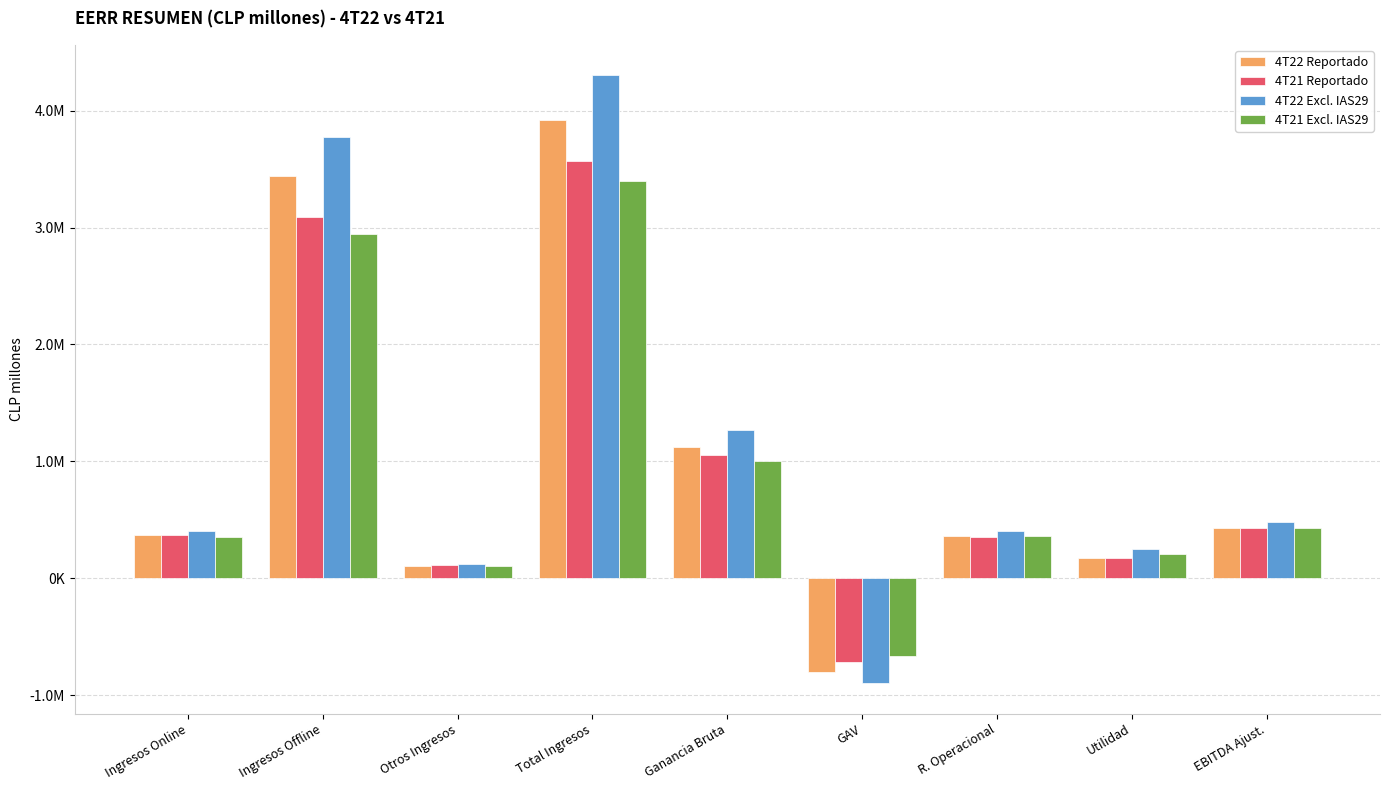

What value does the 4T21 Excl. IAS29 series have at Otros Ingresos?

105544.4